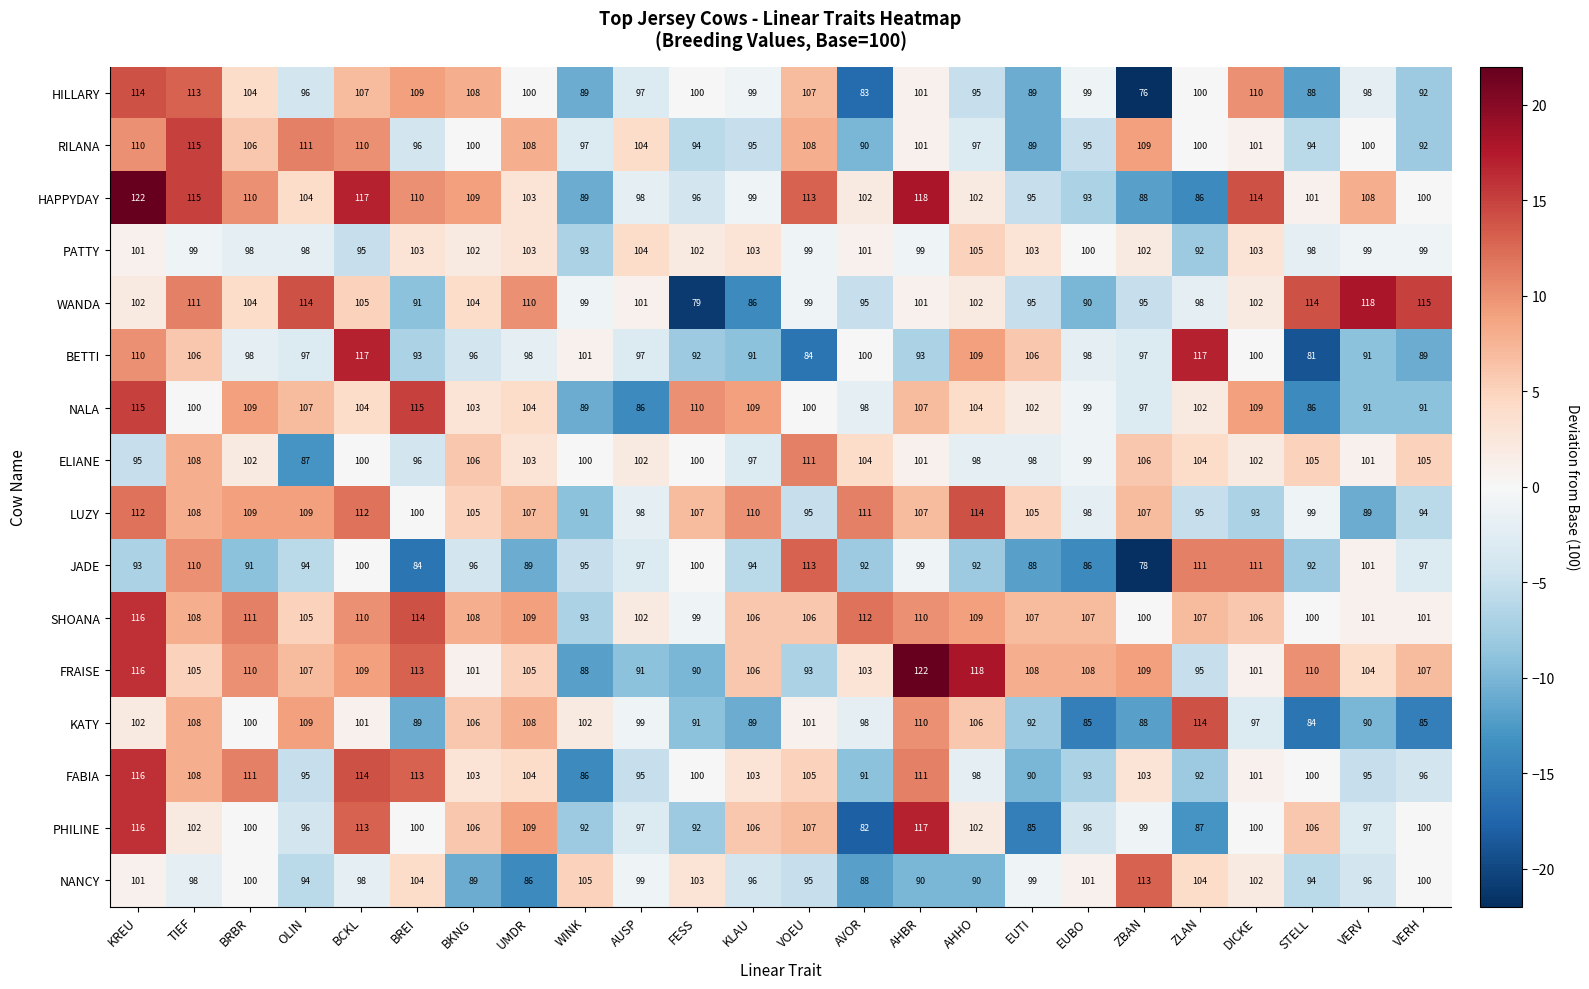

Is it true that PHILINE equals 161 at EUBO?

False